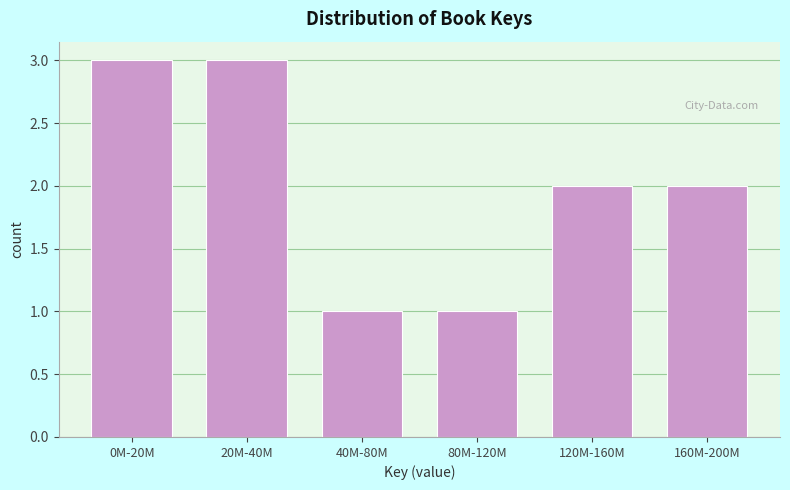

Reading right to left, transcribe all the data shown in this chart.

2	2	1	1	3	3